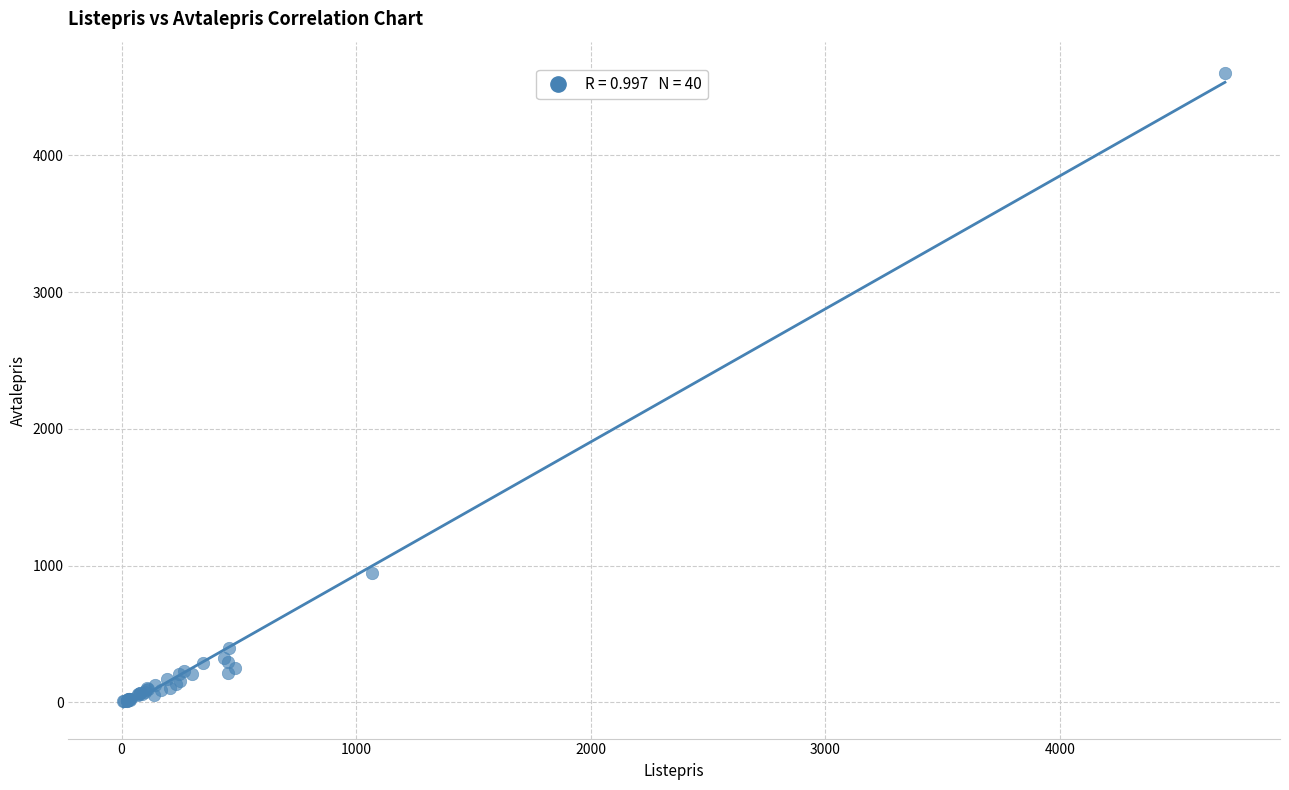

What Y value in the scatter plot is closest to 2303?

949.0